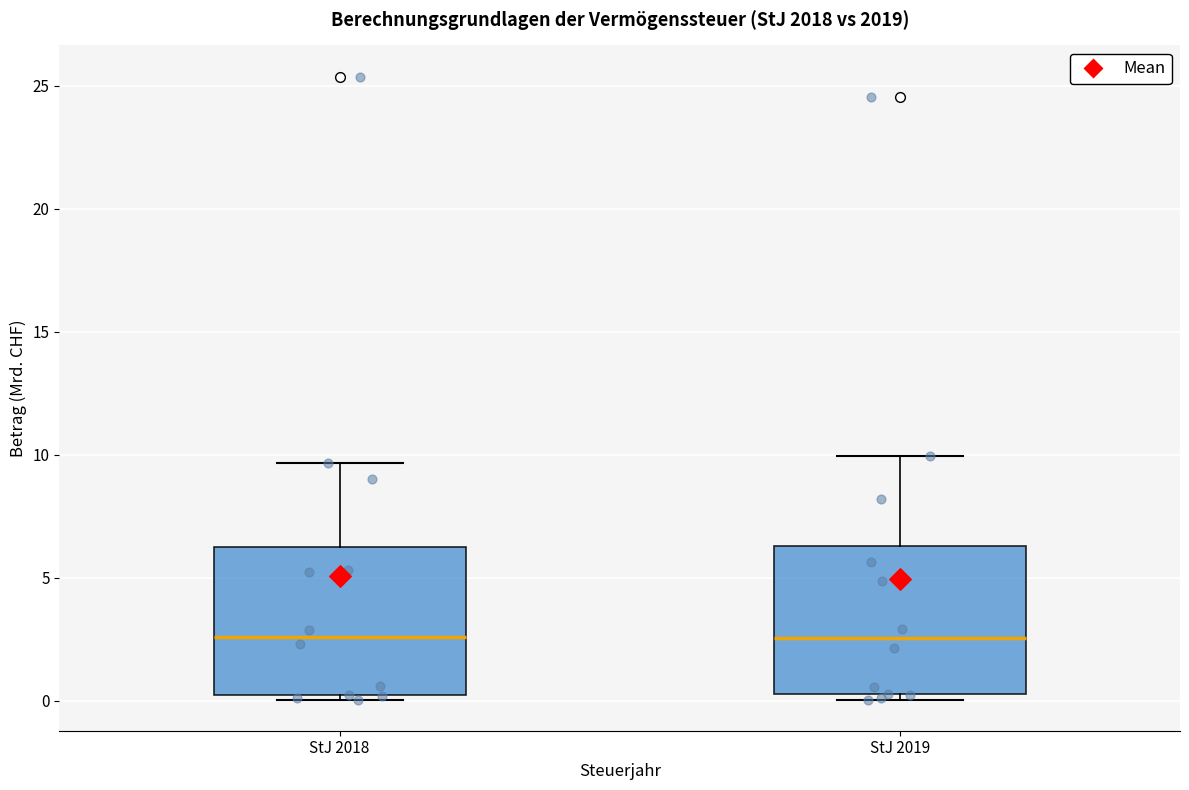

Reading left to right, read every box against the y-axis: the position of its median line, the range the box covers, and the ends of its whiskers. The values are not printed on the chart, so give them approximately, as read against the axis.

StJ 2018: median 2.5, box 0.0 to 6.5, whiskers 0.0 (just below the box's lower edge) to 9.5
StJ 2019: median 2.5, box 0.5 to 6.5, whiskers 0.0 to 10.0